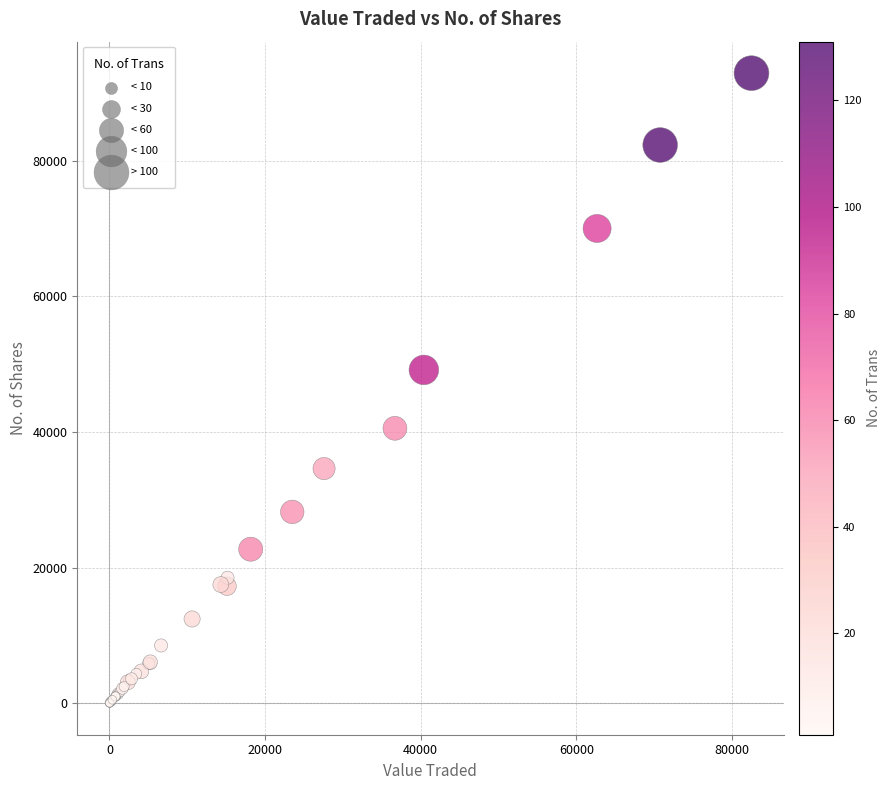

What Y value in the scatter plot is closest to 46463?

49147